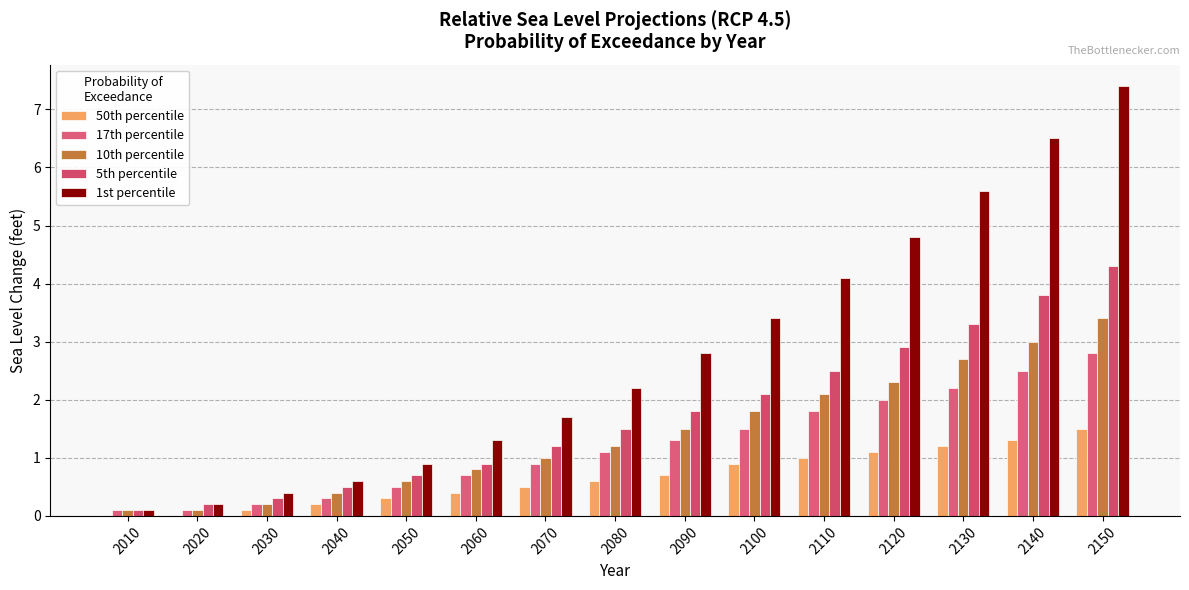

Reading left to right, transcribe all the data shown in this chart.

50th percentile: 0.0	0.0	0.1	0.2	0.3	0.4	0.5	0.6	0.7	0.9	1.0	1.1	1.2	1.3	1.5
17th percentile: 0.1	0.1	0.2	0.3	0.5	0.7	0.9	1.1	1.3	1.5	1.8	2.0	2.2	2.5	2.8
10th percentile: 0.1	0.1	0.2	0.4	0.6	0.8	1.0	1.2	1.5	1.8	2.1	2.3	2.7	3.0	3.4
5th percentile: 0.1	0.2	0.3	0.5	0.7	0.9	1.2	1.5	1.8	2.1	2.5	2.9	3.3	3.8	4.3
1st percentile: 0.1	0.2	0.4	0.6	0.9	1.3	1.7	2.2	2.8	3.4	4.1	4.8	5.6	6.5	7.4